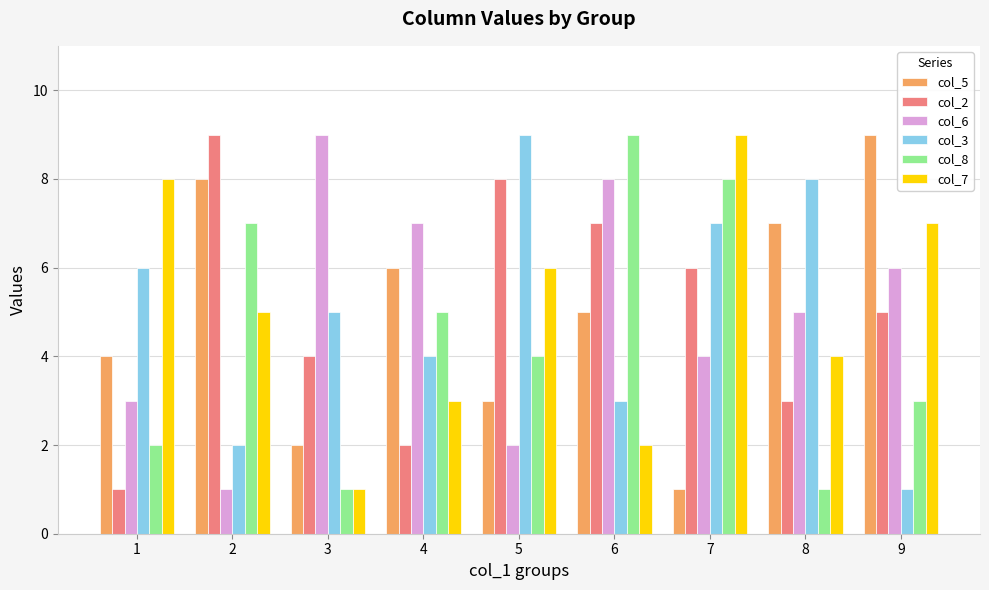

Reading right to left, transcribe all the data shown in this chart.

col_5: 9	7	1	5	3	6	2	8	4
col_2: 5	3	6	7	8	2	4	9	1
col_6: 6	5	4	8	2	7	9	1	3
col_3: 1	8	7	3	9	4	5	2	6
col_8: 3	1	8	9	4	5	1	7	2
col_7: 7	4	9	2	6	3	1	5	8